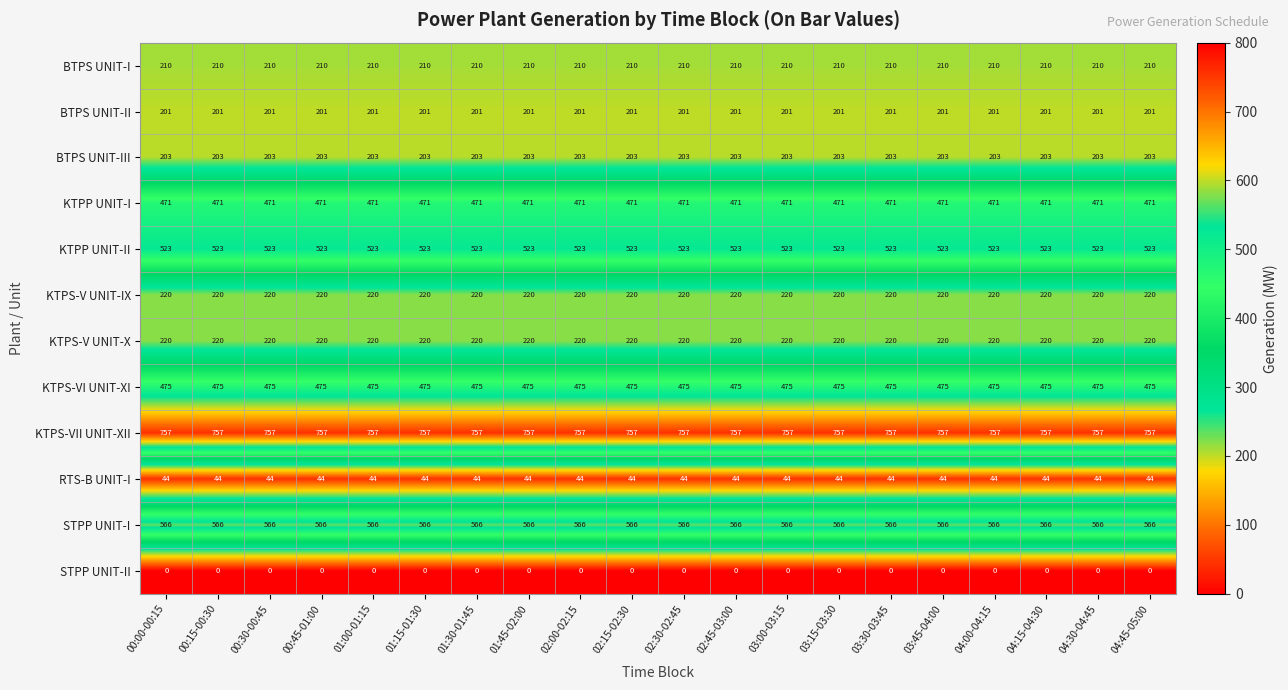

True or false: BTPS UNIT-III has a value of 203 at 00:00-00:15.

True